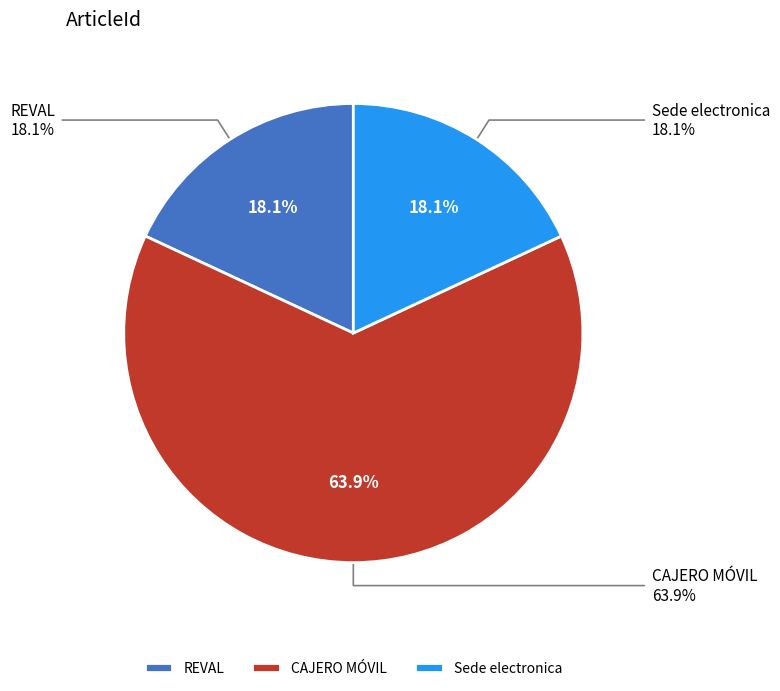

To the nearest percent, what is the average slice percentage?

33%